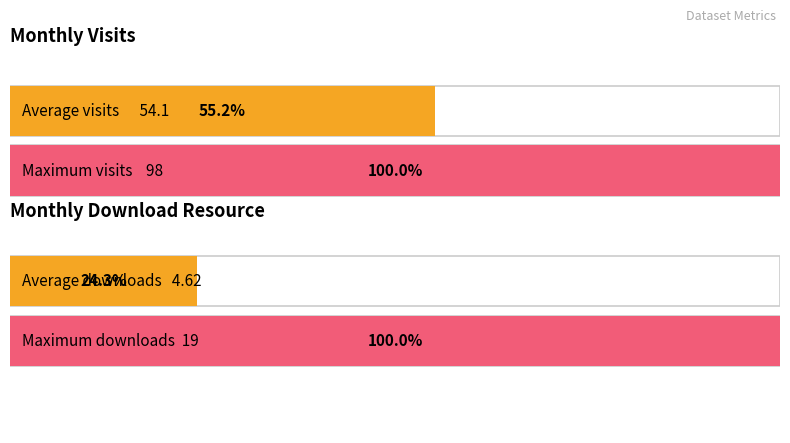

What is the highest value of the monthly_visit series?

98